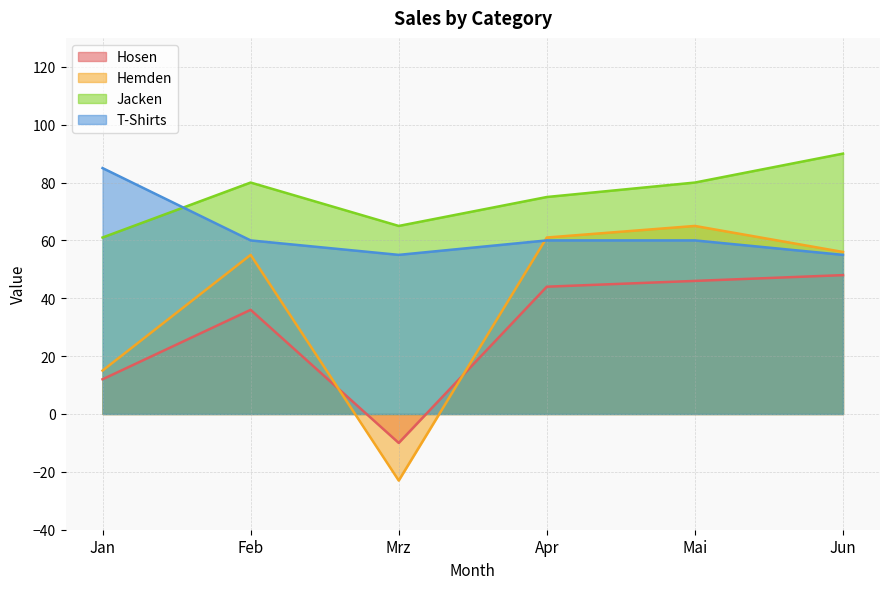

How many Jacken values are between 65 and 80?

4